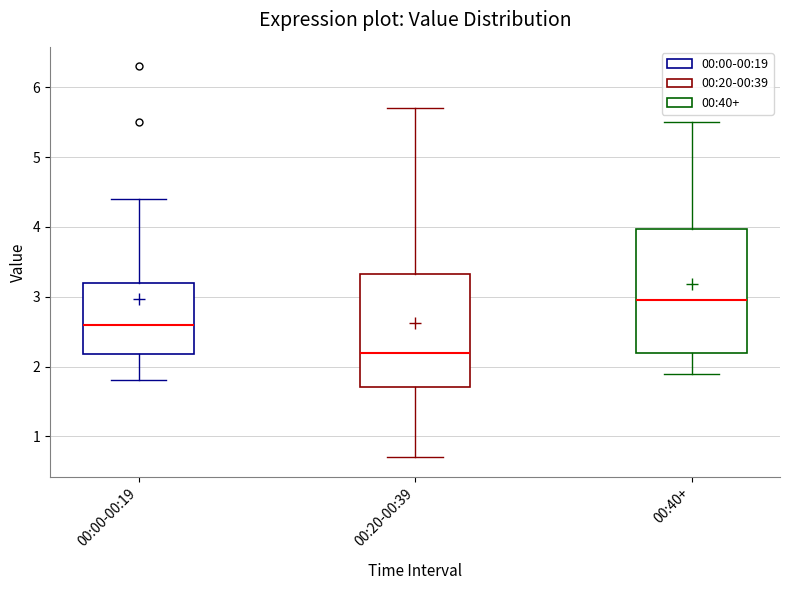

Which box has the lowest median line?

00:20-00:39